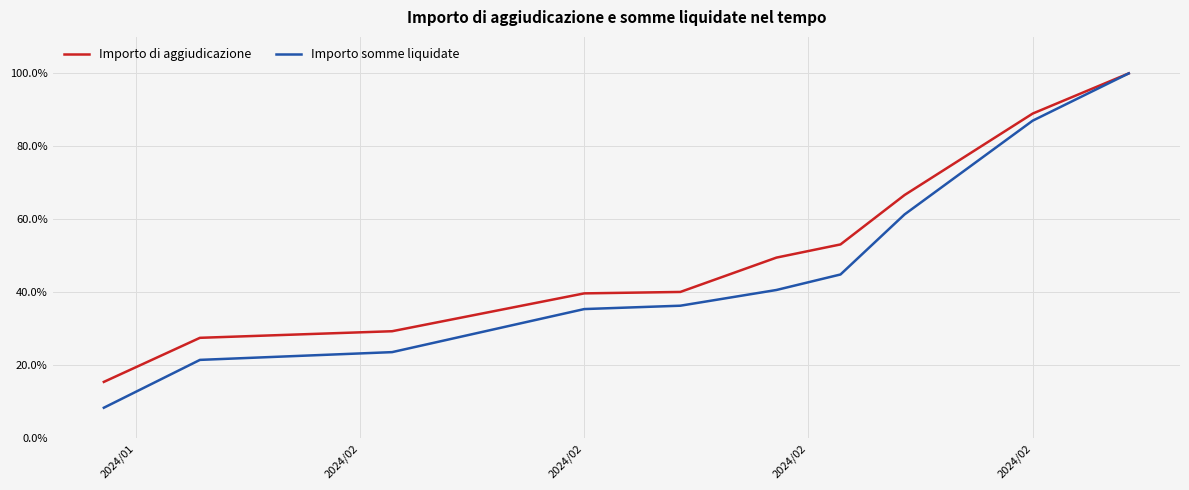

Which series has the largest total across all categories?

Importo di aggiudicazione